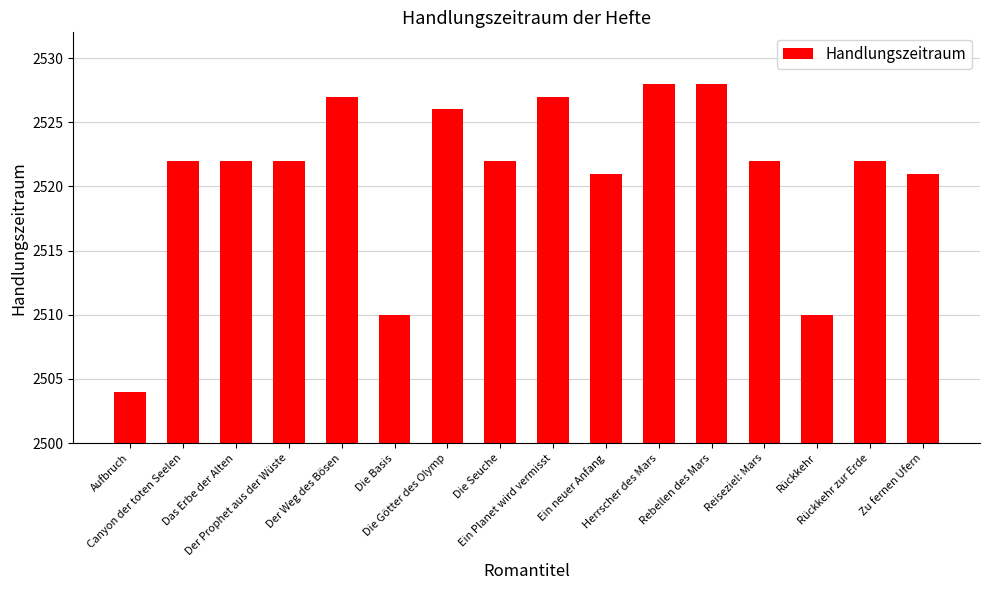

What is the label of the 15th bar from the left?

Rückkehr zur Erde